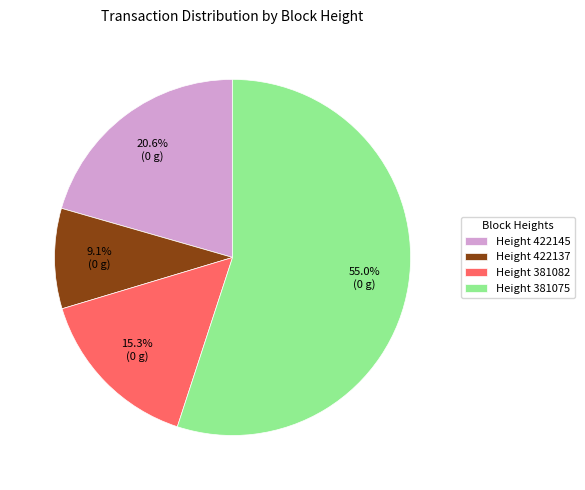

What is the smallest slice in the pie chart?

Height 422137